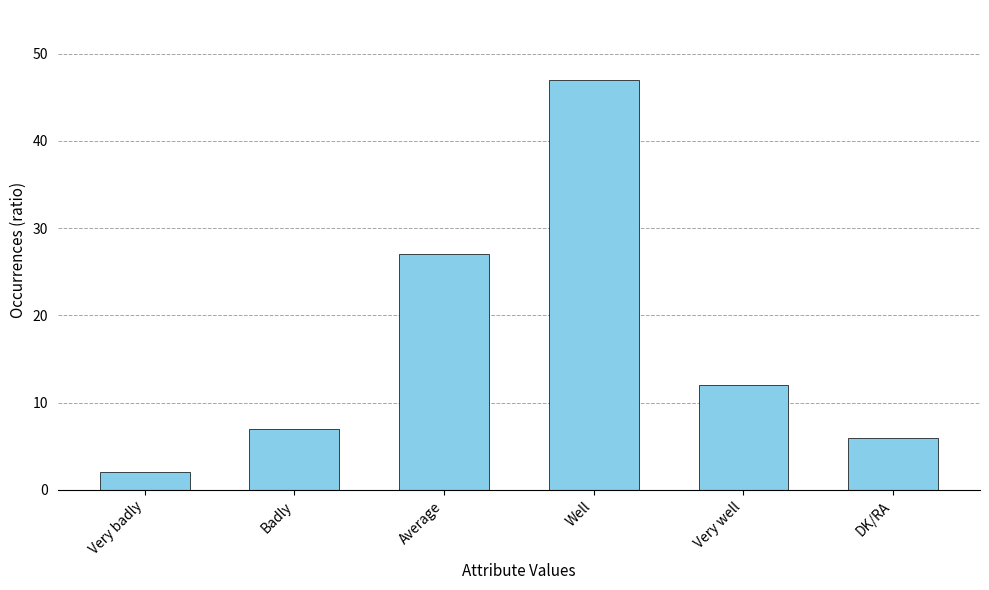

Between DK/RA and Well, which is larger?

Well